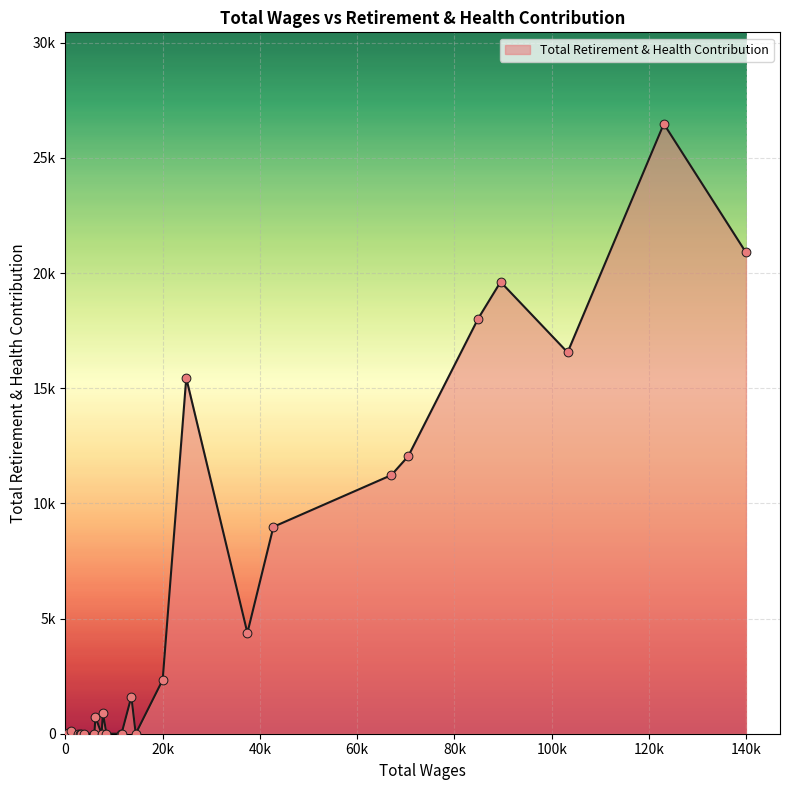

Is this an area chart (filled region under the line)?

Yes